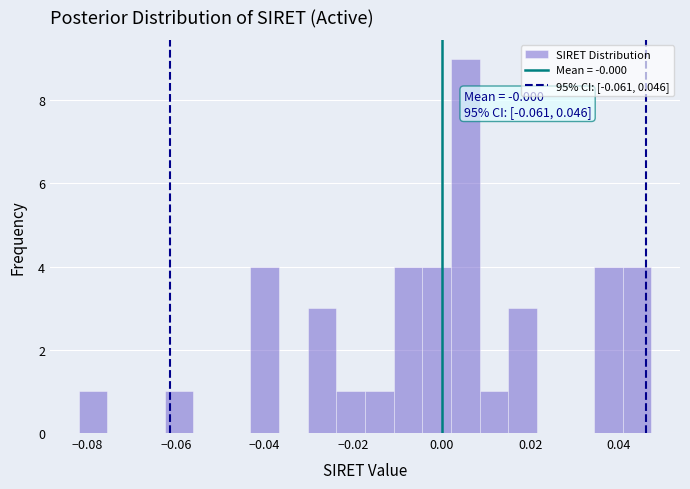

Read against the x-axis, roughly where is the centre of the tallest bar?

0.006